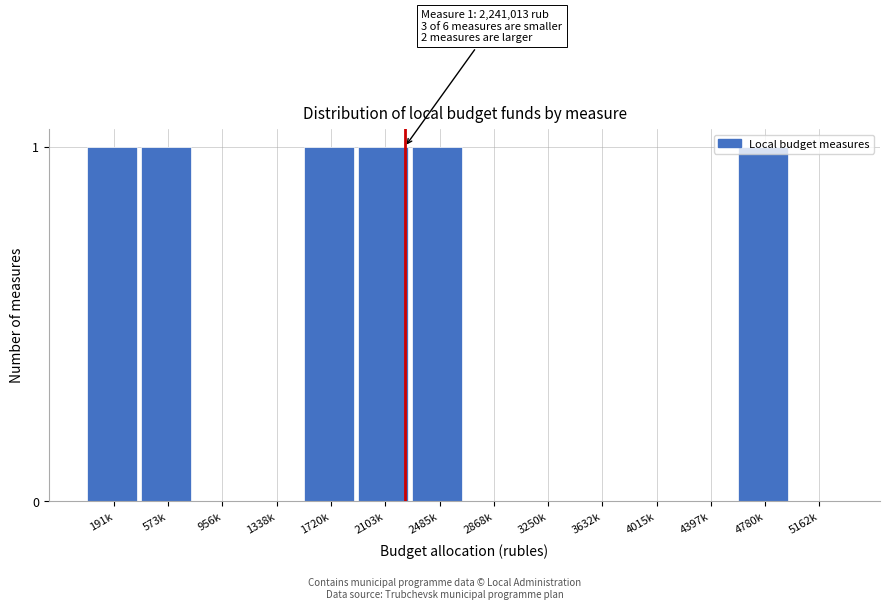

The chart shows a value of 0 at 2103k. True or false?

False